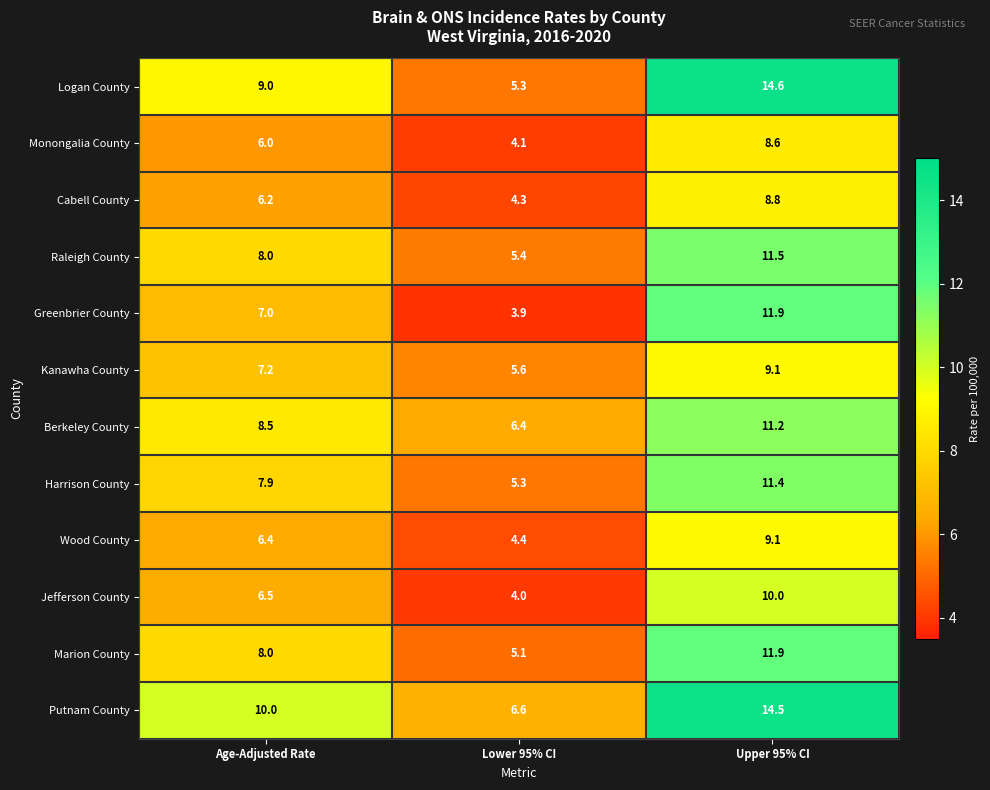

Which series changed the most between Age-Adjusted Rate and Lower 95% CI?

Logan County